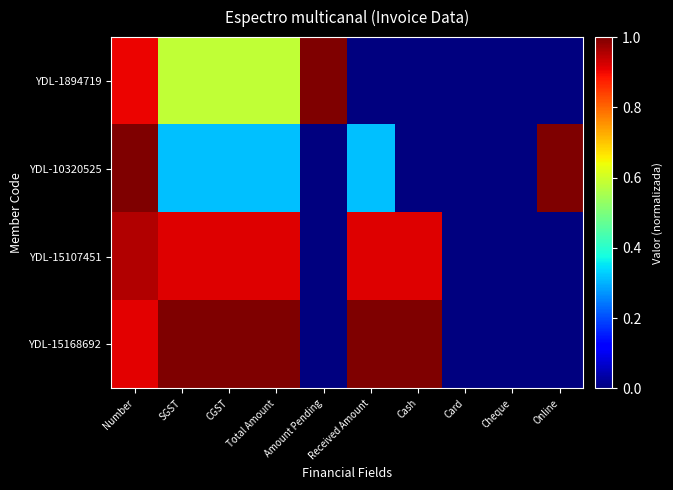

Count the number of categories in the chart.

10